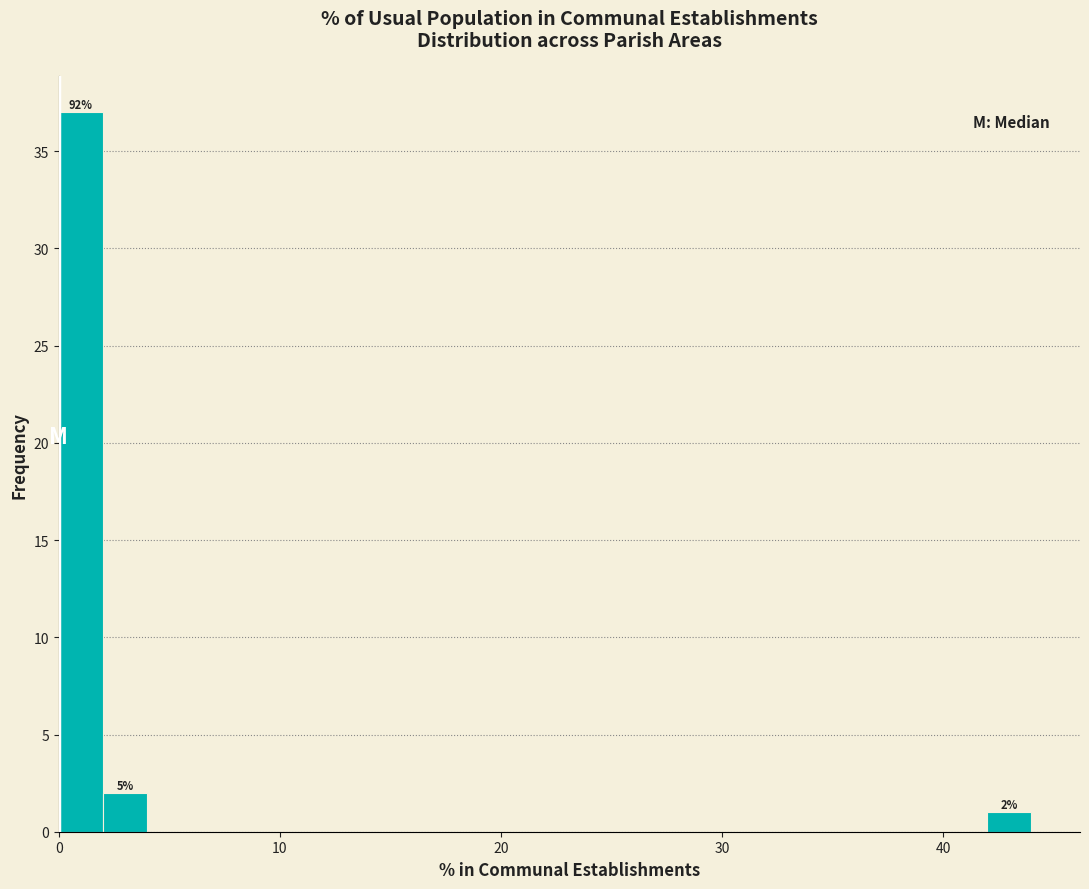

Around what value on the x-axis is the tallest bar? Give the approximate position of its centre, as read against the axis.

1